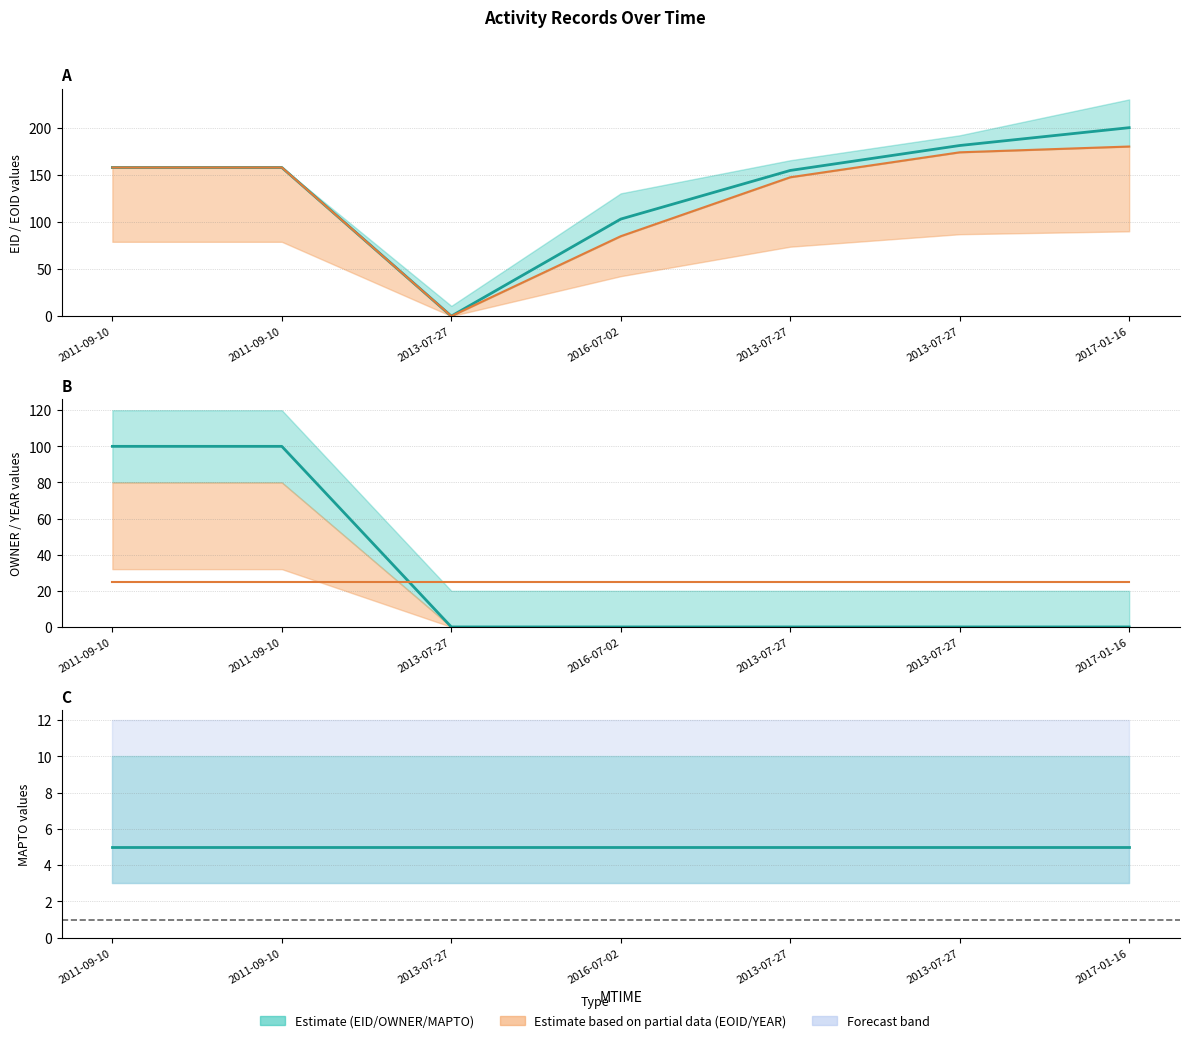

What is the sum of all OWNER center values?

200.0